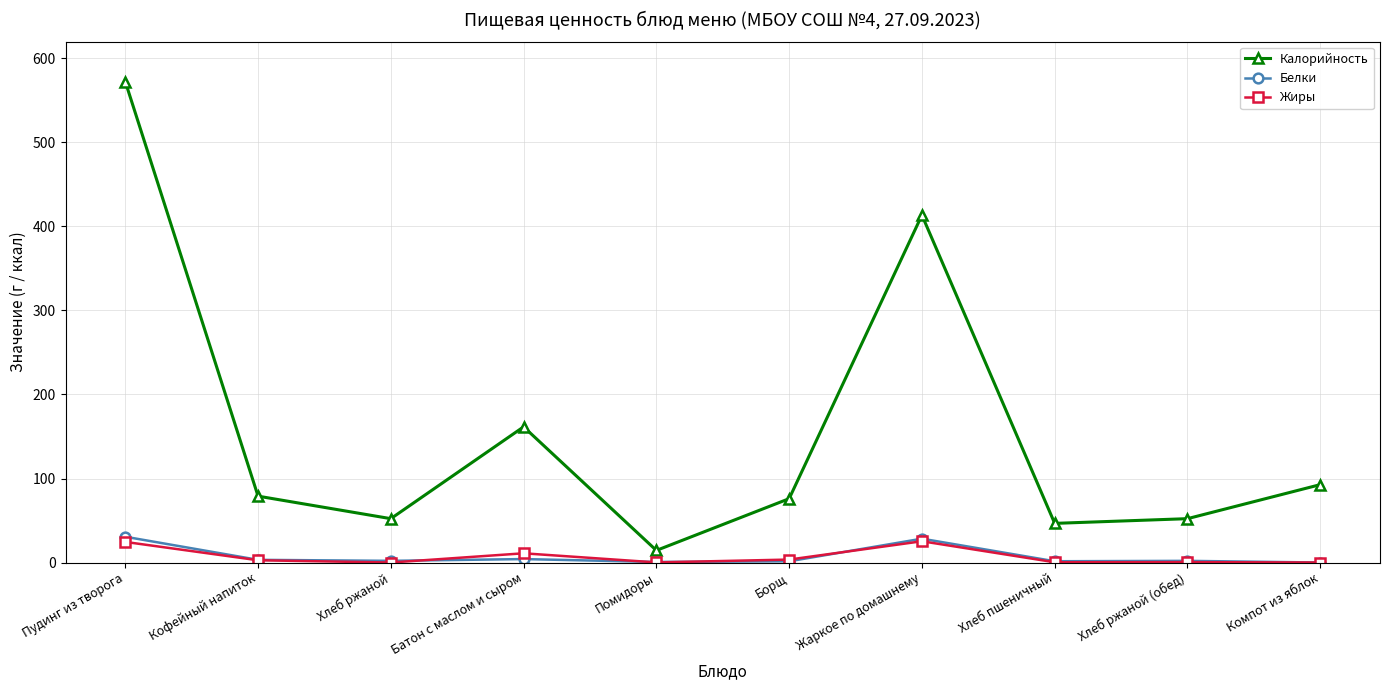

What is the total value across all series at Кофейный напиток?

84.9